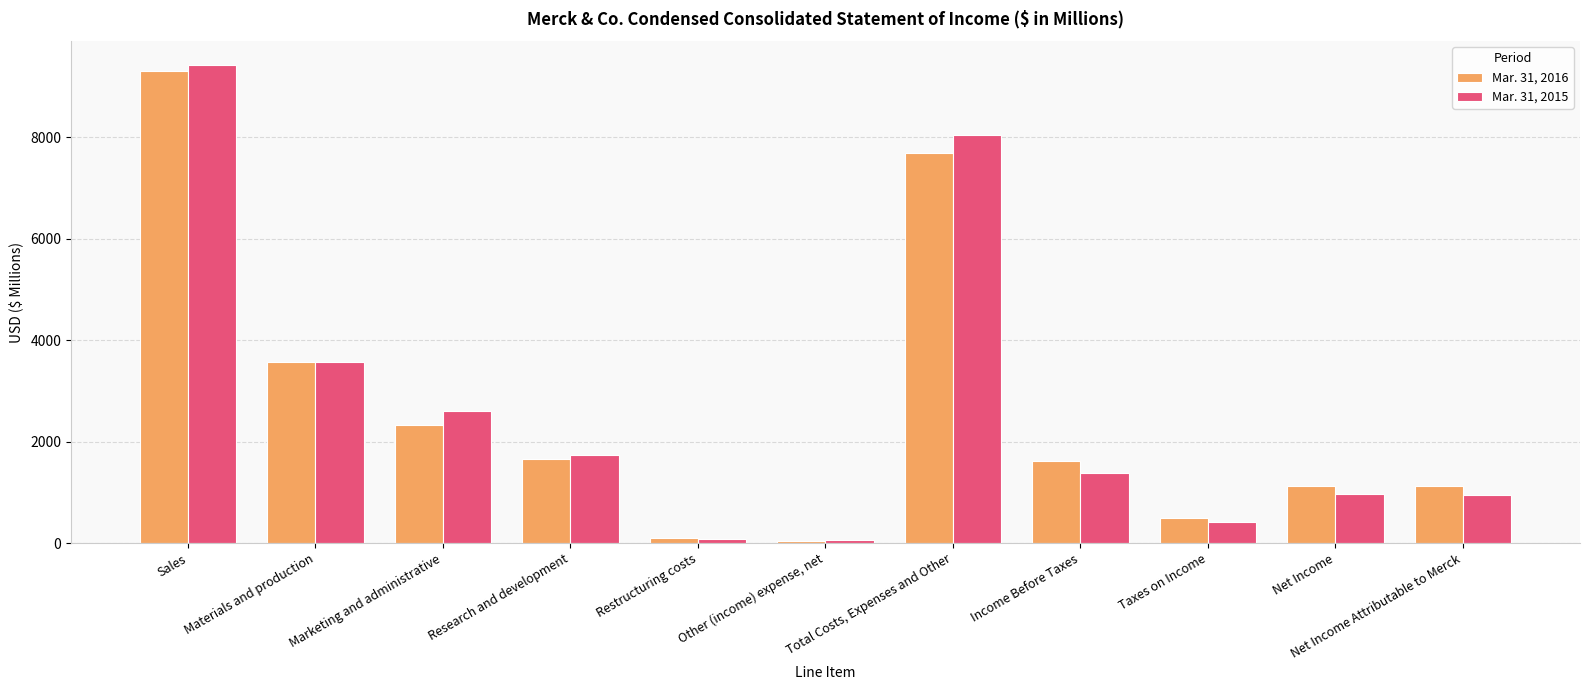

At which label is Mar. 31, 2015 closest to 4740?

Materials and production